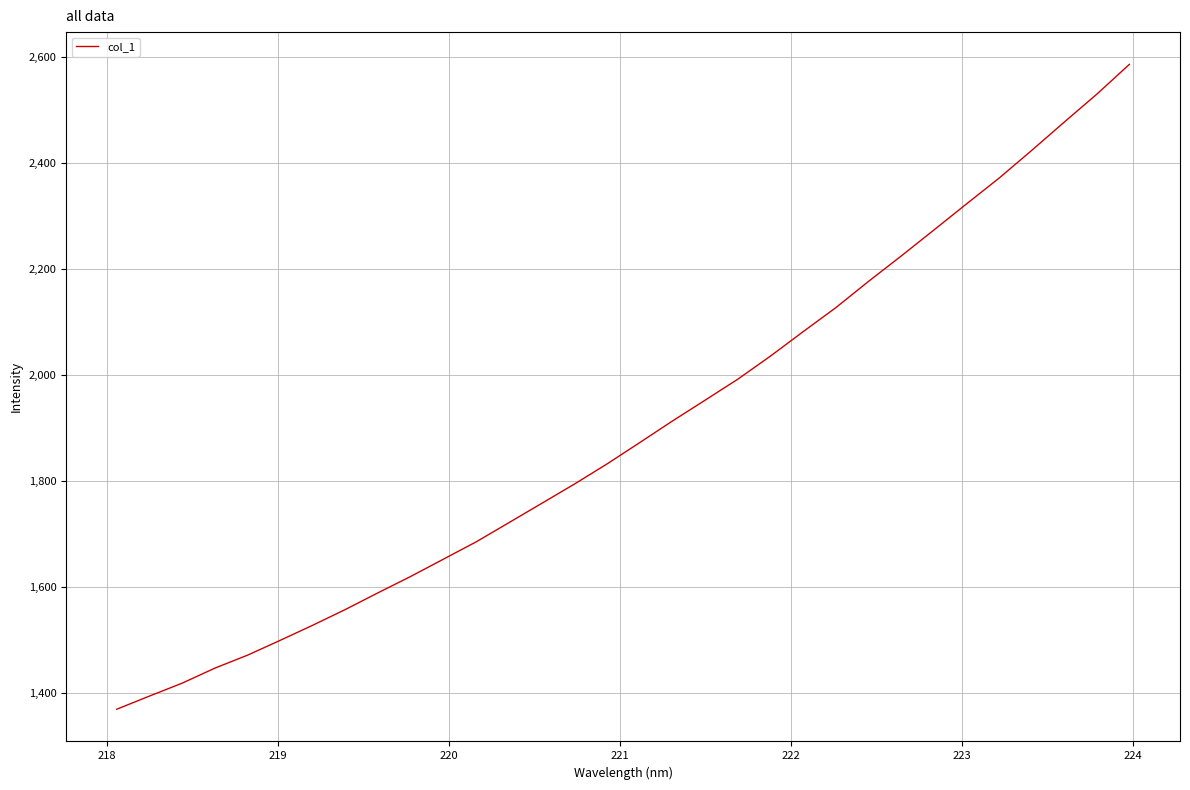

How many lines are shown in the chart?

1